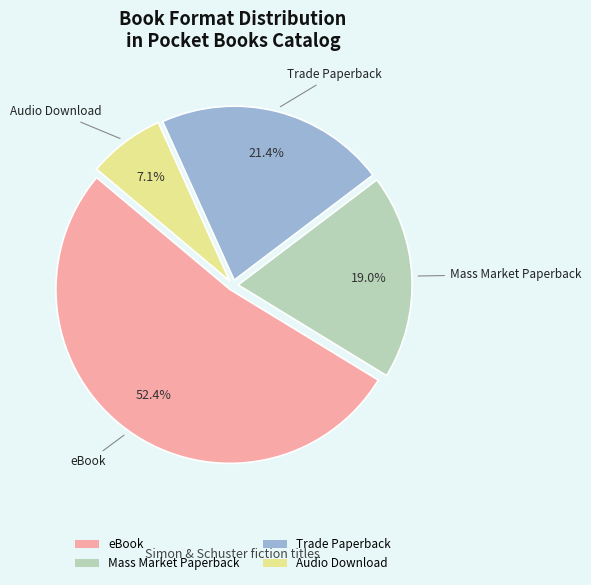

To the nearest percent, what portion does Trade Paperback represent?

21%